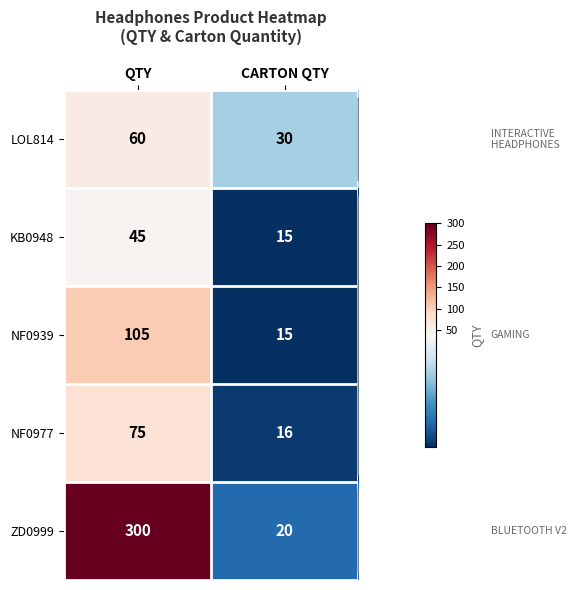

Rank the series by their maximum value, from highest to lowest.

ZD0999, NF0939, NF0977, LOL814, KB0948